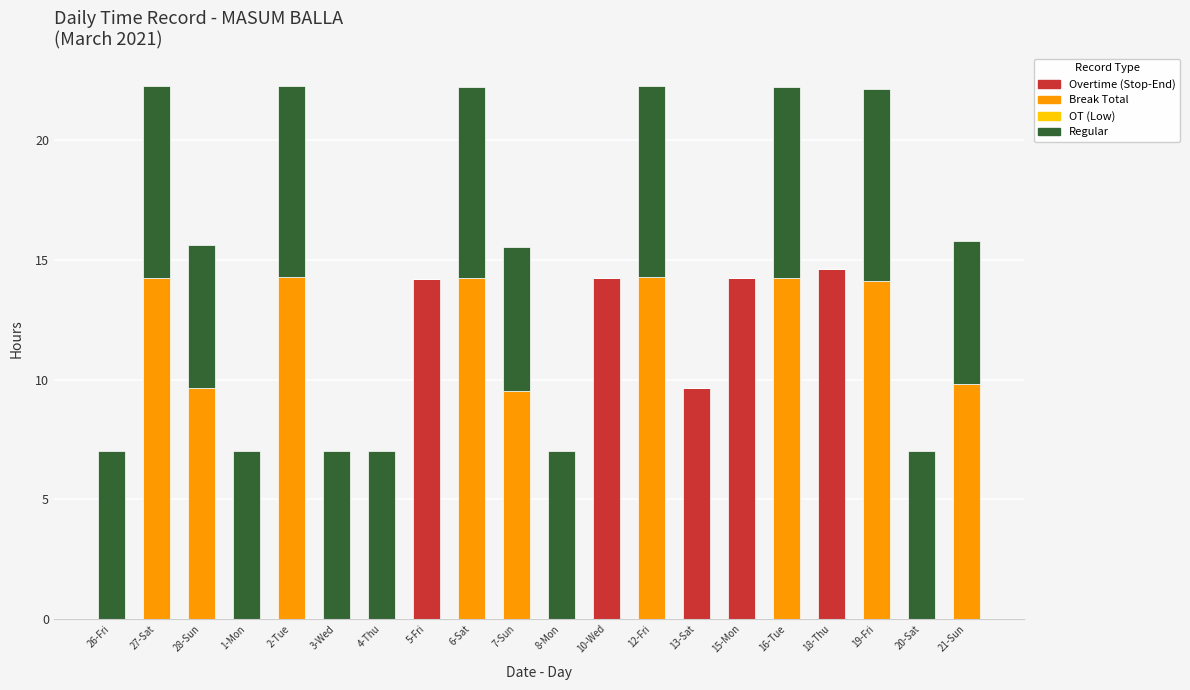

What is the sum of the Overtime (Stop-End) values at 15-Mon and 7-Sun?

14.3